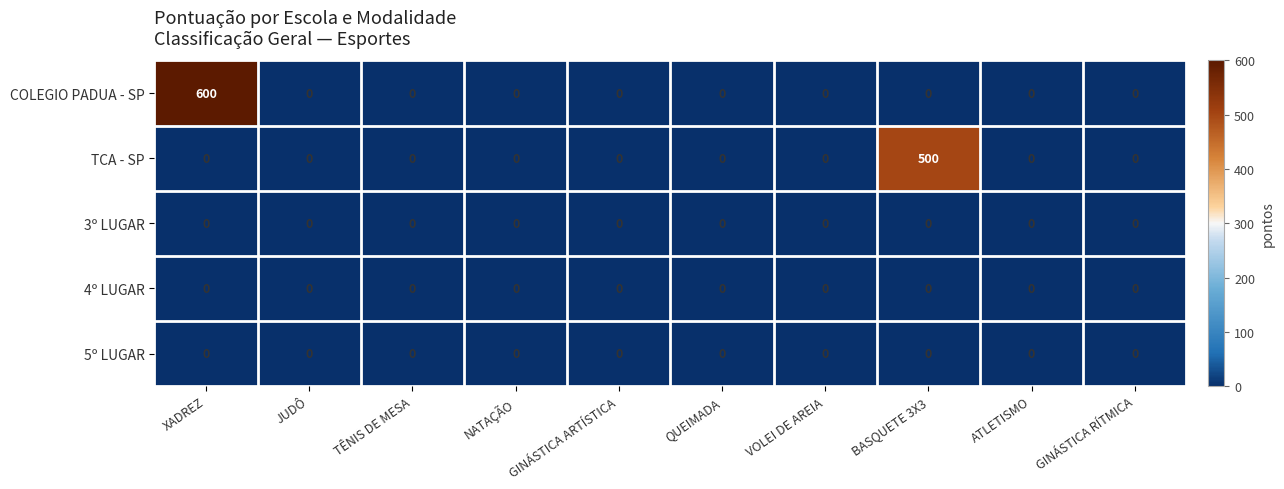

At which category does the chart reach its peak across all series?

XADREZ